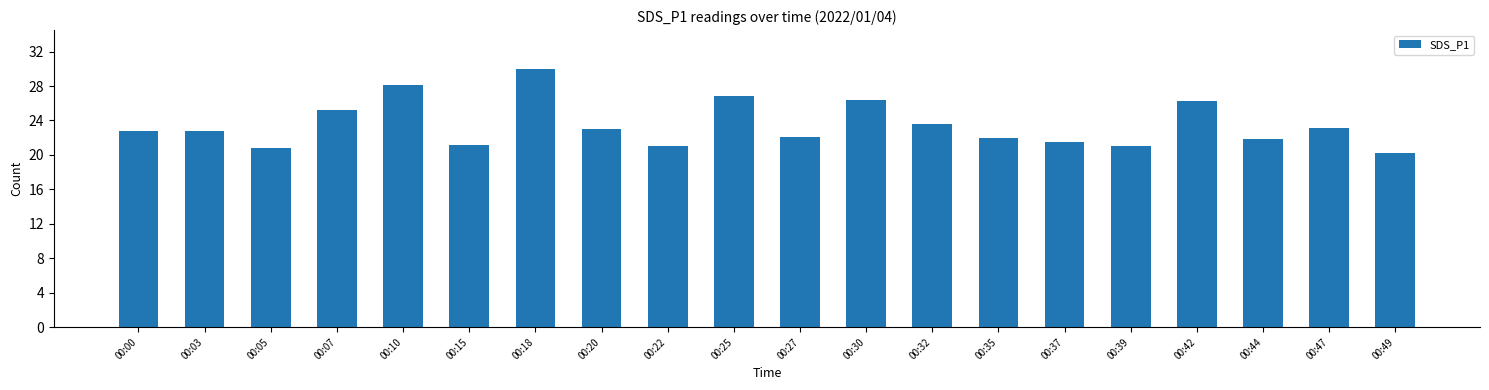

How many series are shown in this chart?

1